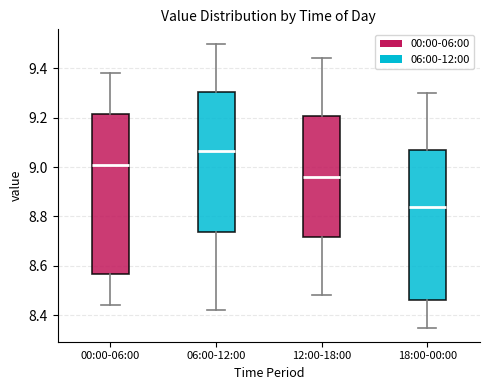

Which box is the tallest, from its lower edge to its upper edge?

00:00-06:00